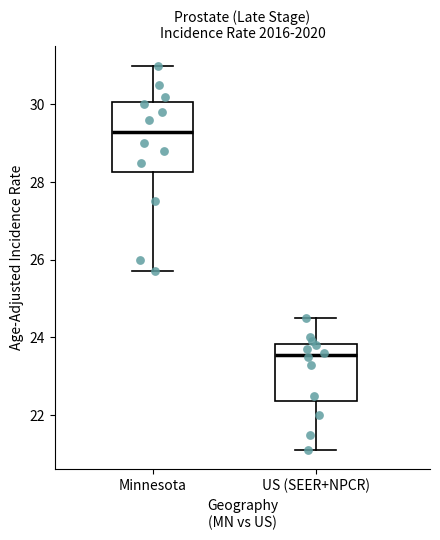

Reading left to right, transcribe this box plot: for each box, give where its median line is, the range the box spans, and where its two whiskers end, as read against the y-axis. The values are not printed on the chart, so give them approximately, as read against the axis.

Minnesota: median 29.4, box 28.2 to 30.0, whiskers 25.8 to 31.0
US (SEER+NPCR): median 23.6, box 22.4 to 23.8, whiskers 21.2 to 24.6